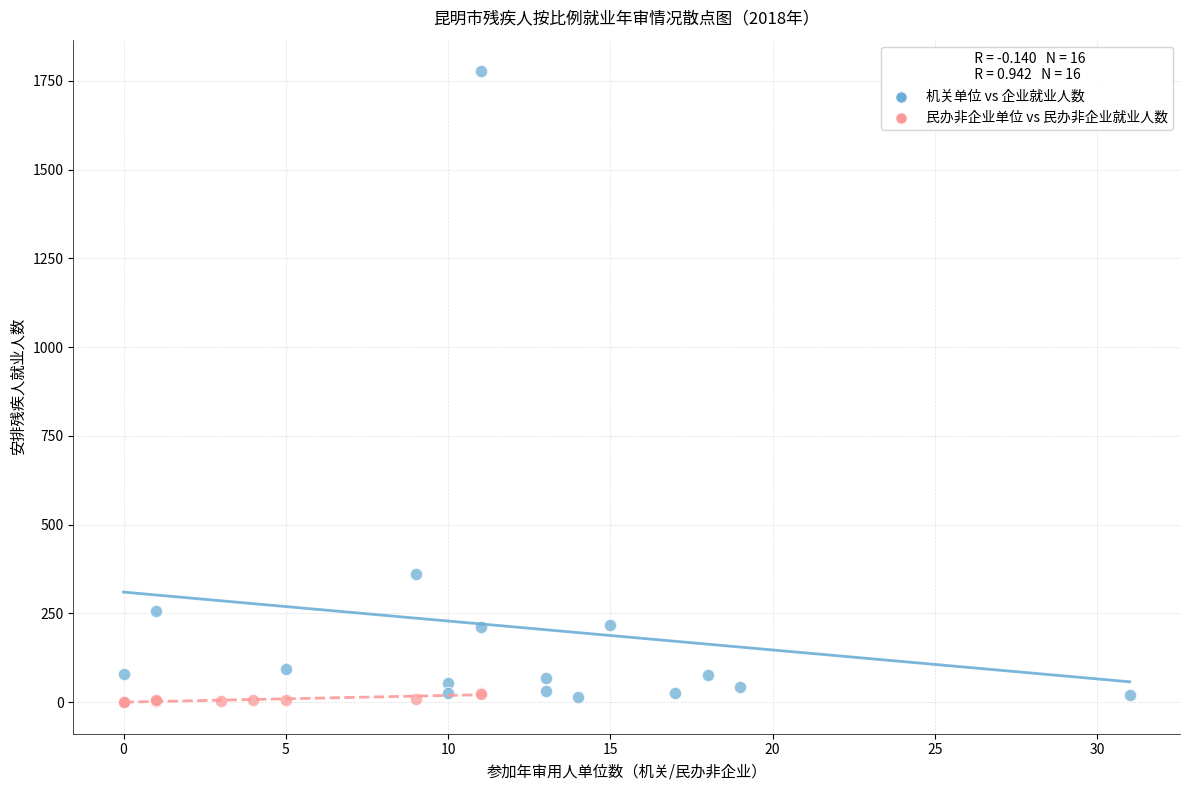

Which series has the largest Y range (max minus min)?

机关单位 vs 企业就业人数